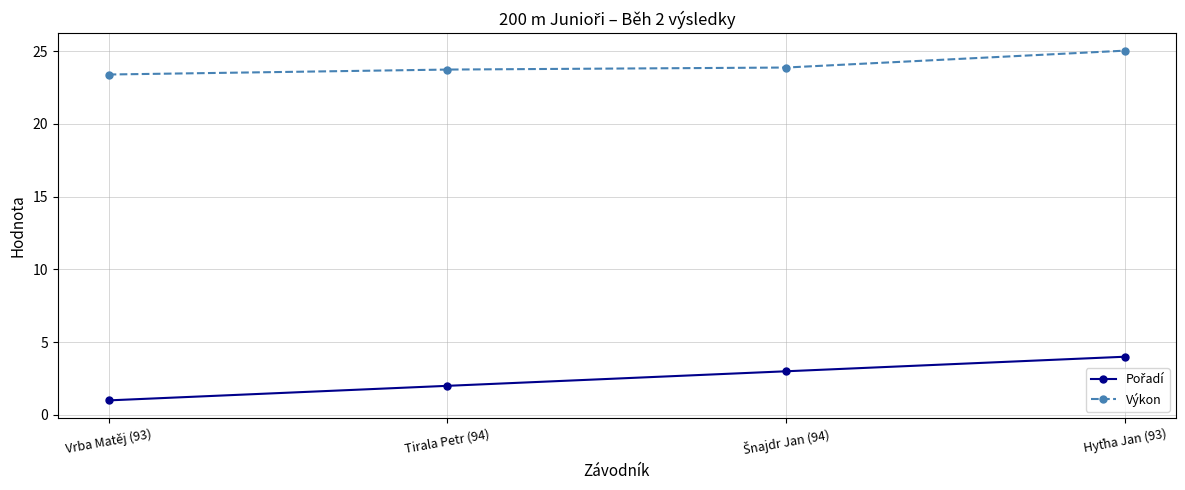

True or false: Výkon has more than 2 points higher than both neighbors.

False